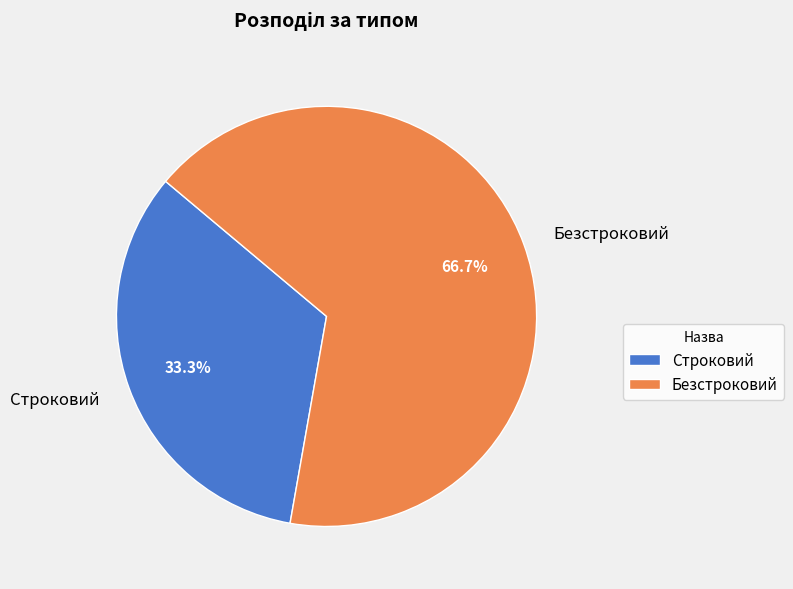

Count the number of slices in the pie.

2